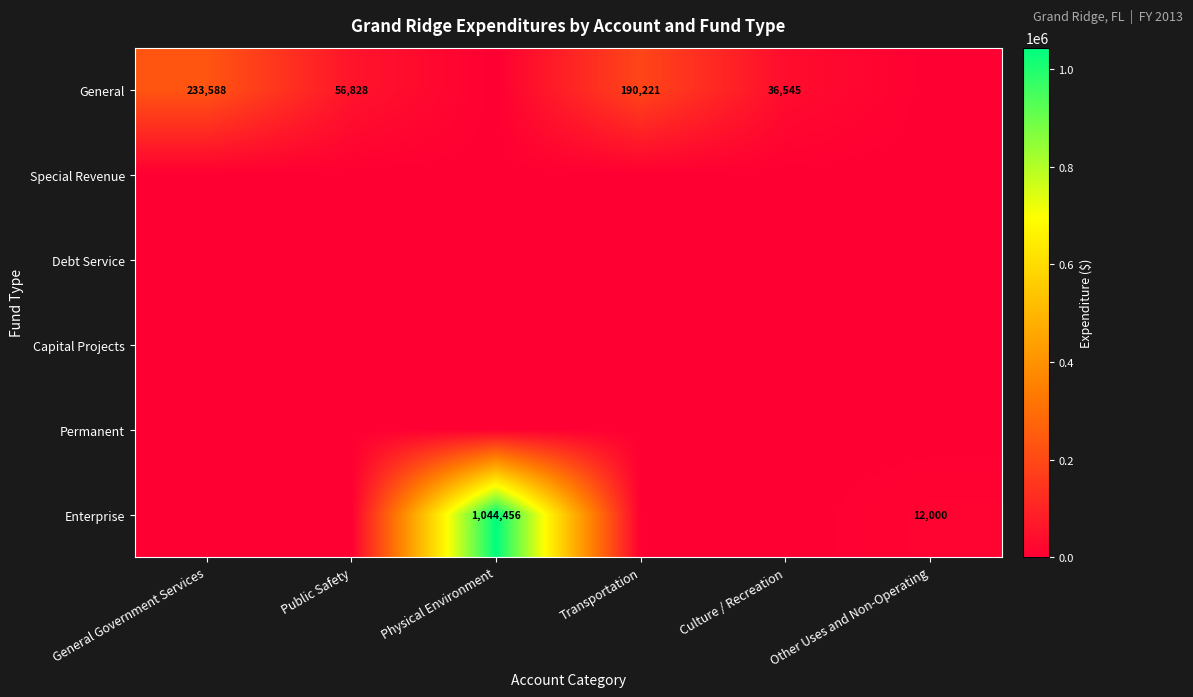

Is it true that Special Revenue equals 0 at Culture / Recreation?

True